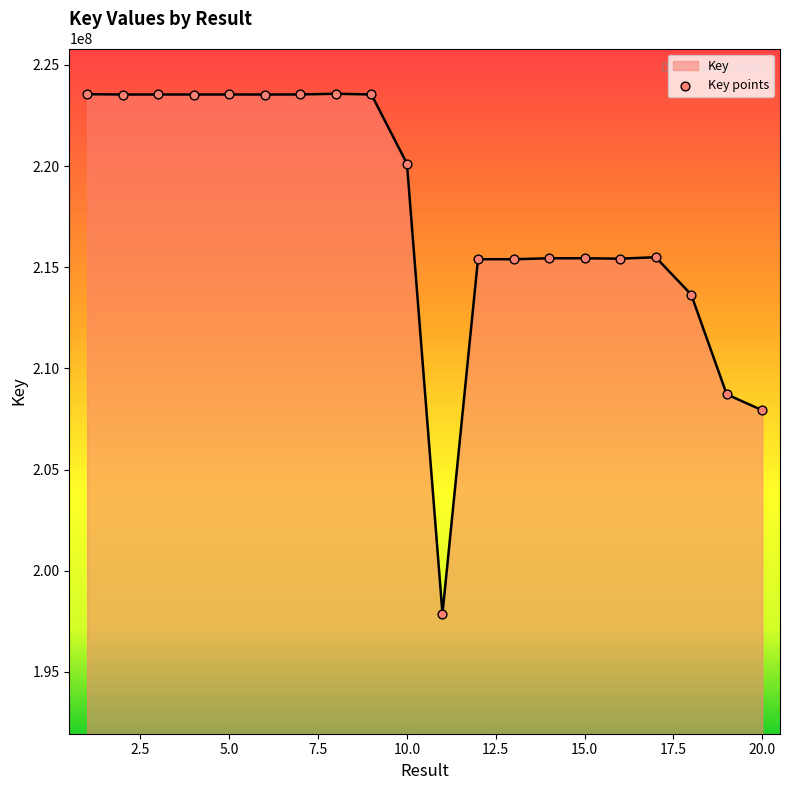

What is the greatest value displayed?

223574793